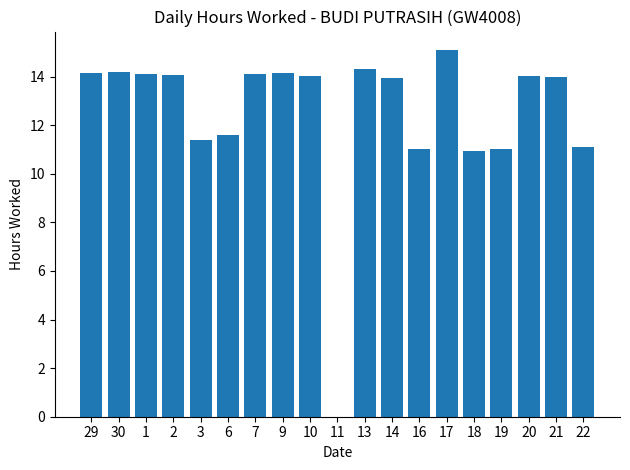

Are the bars grouped side by side (vs. stacked)?

No